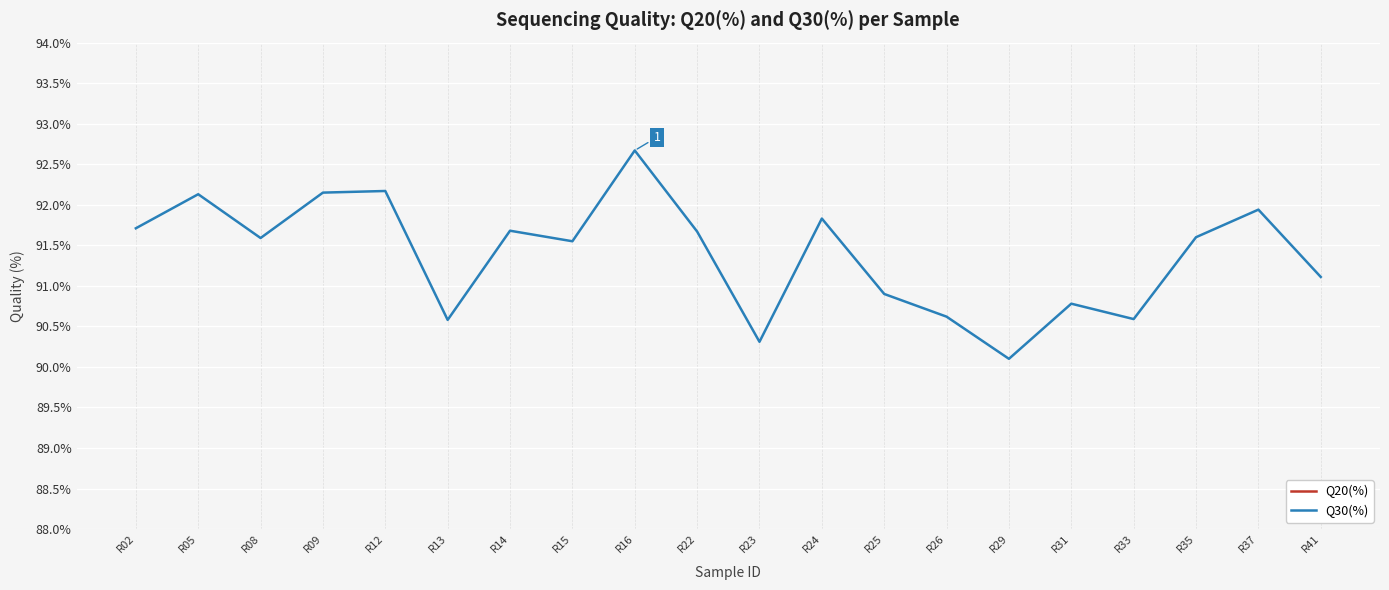

True or false: Q30(%) and Q20(%) intersect in this chart.

False